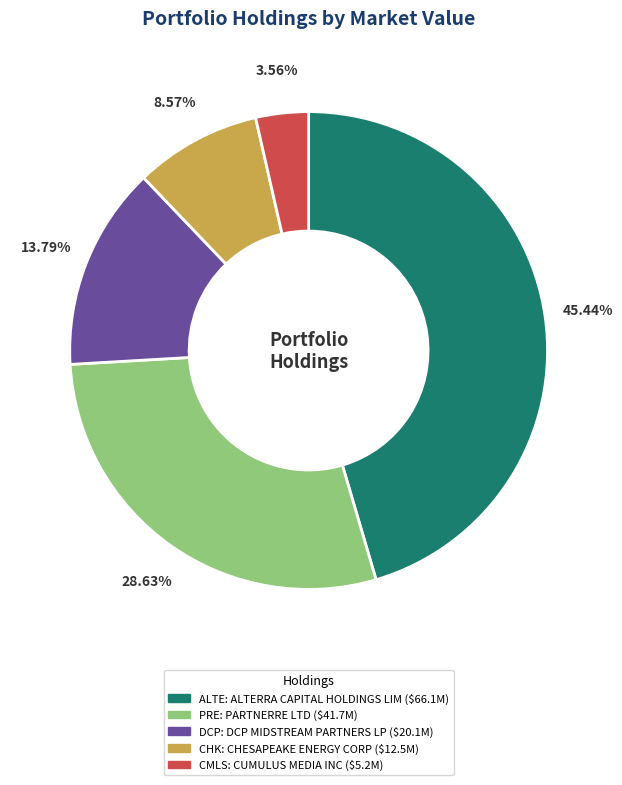

Is there any slice that represents more than half of the pie?

No